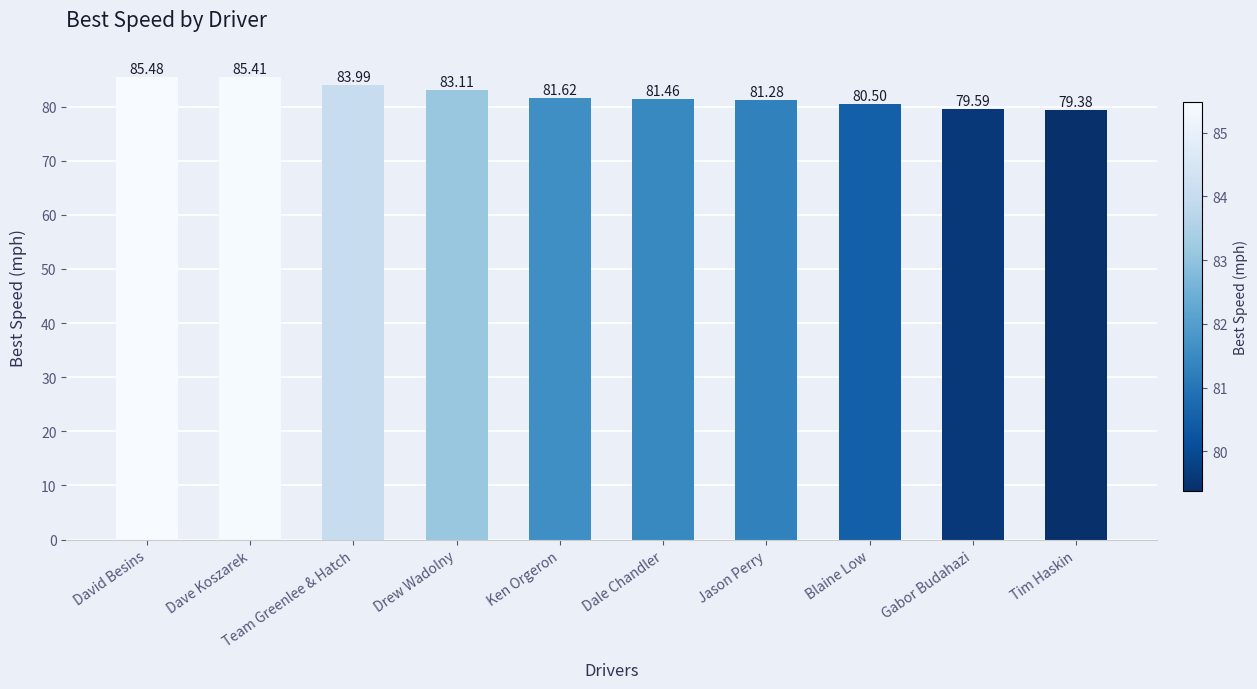

Count the number of values greater than 81.

7